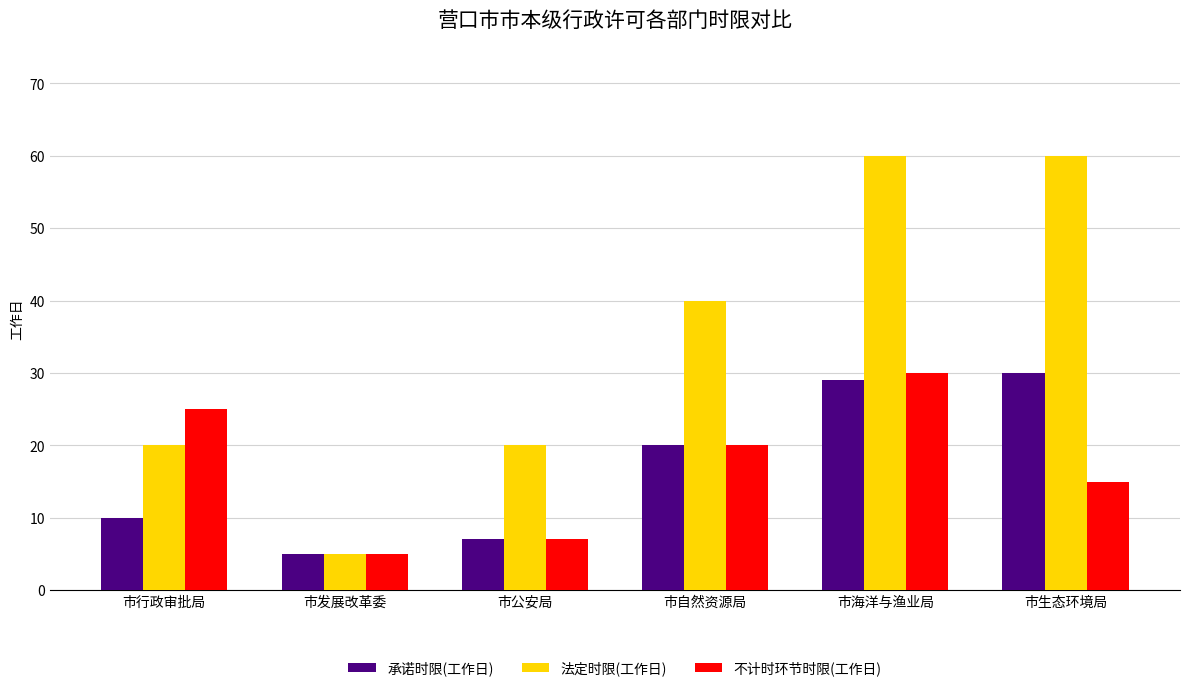

The 承诺时限(工作日) series shows 4 at 市公安局. True or false?

False